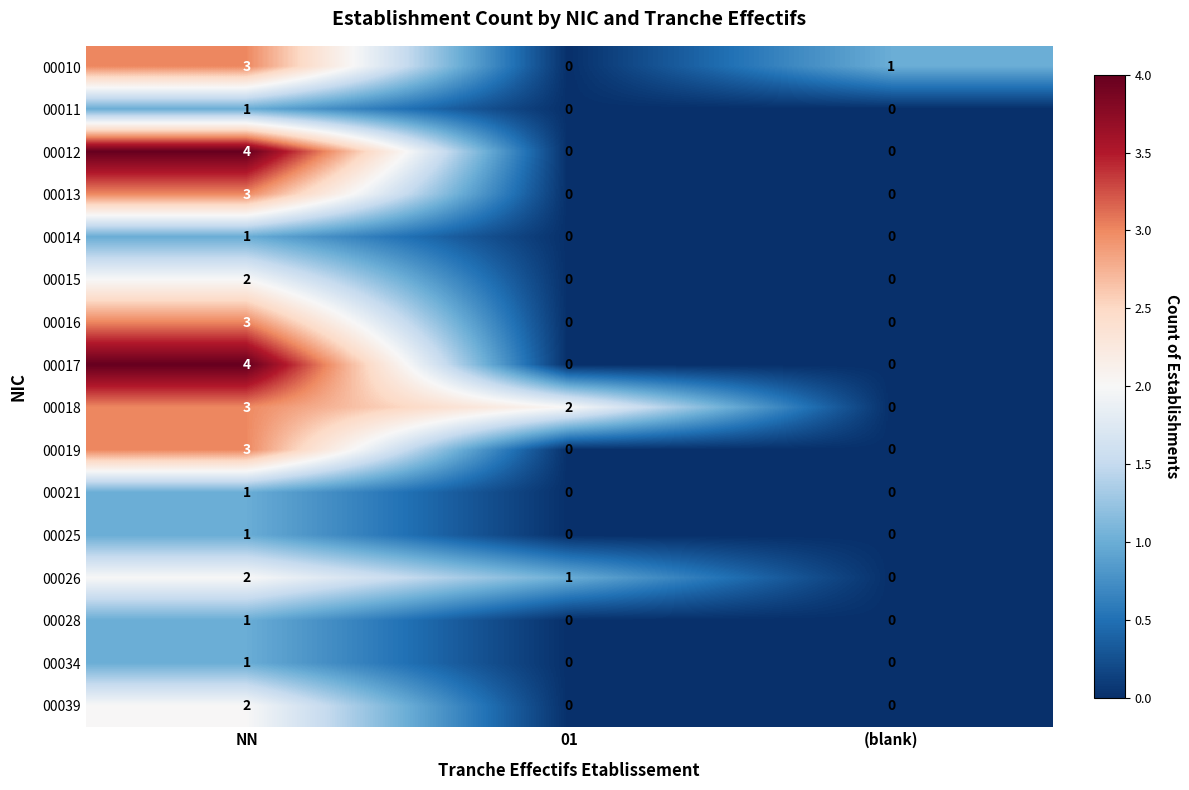

Which series changed the most between 01 and (blank)?

00018